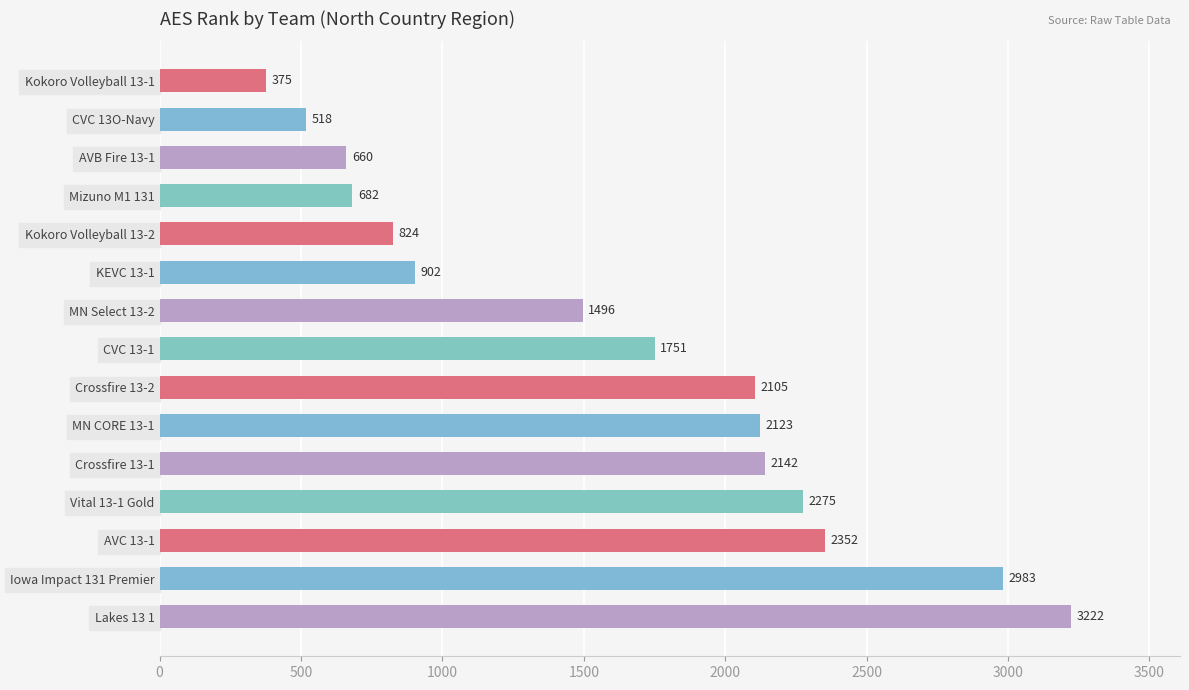

What is the sum of all values?

24410